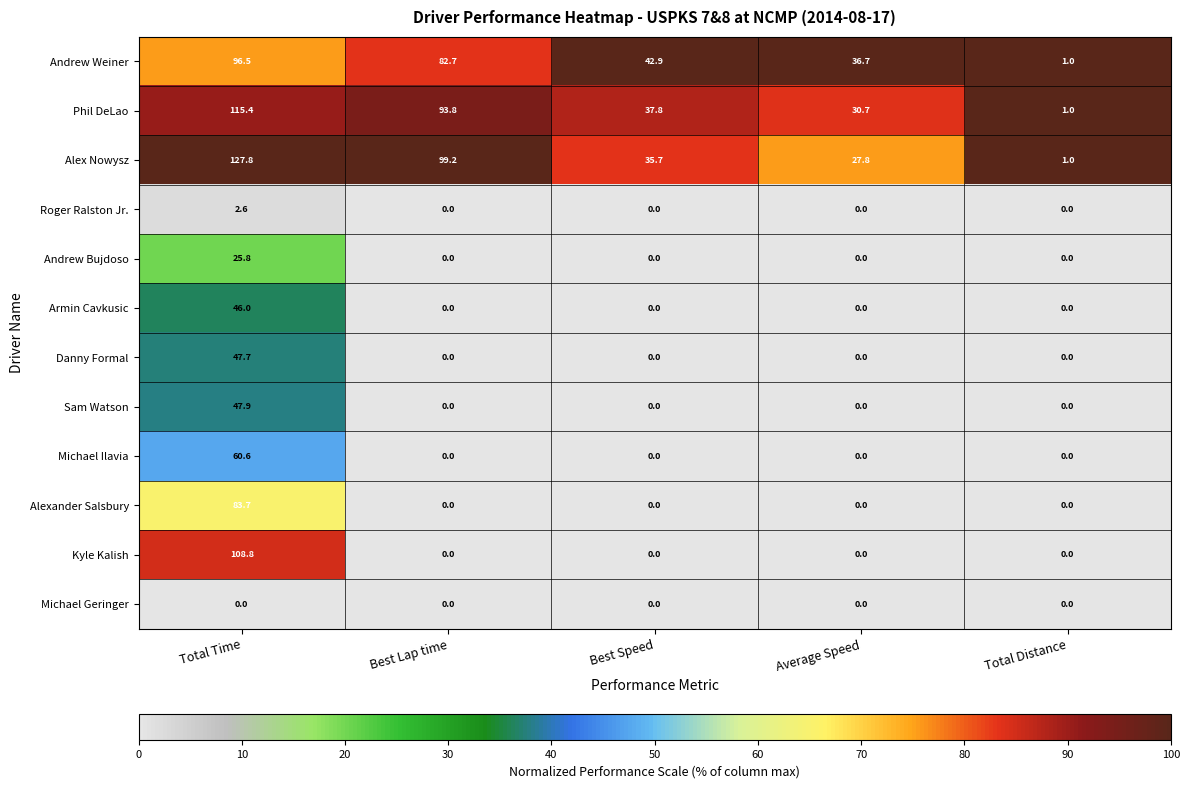

What is the difference between the highest and lowest values at Average Speed?

36.7